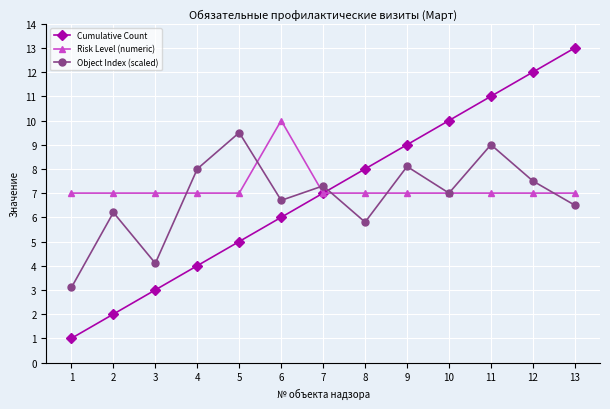

Which series changed the most between 1 and 3?

Cumulative Count